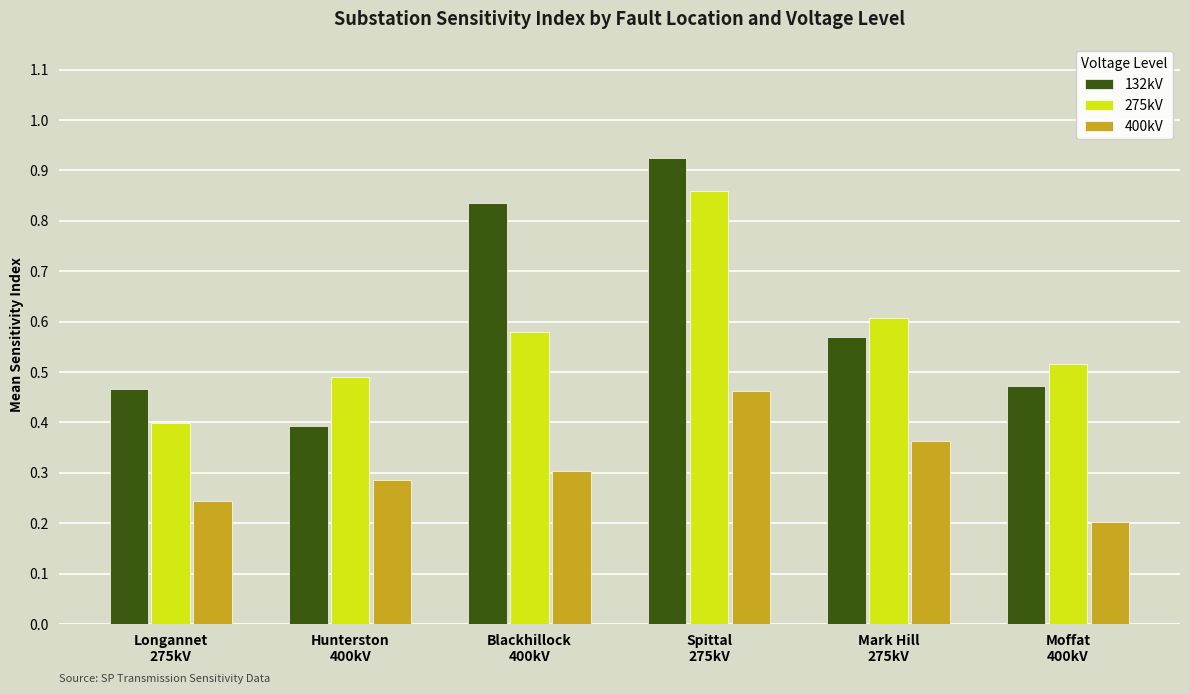

At how many categories does at least one series exceed 0?

6